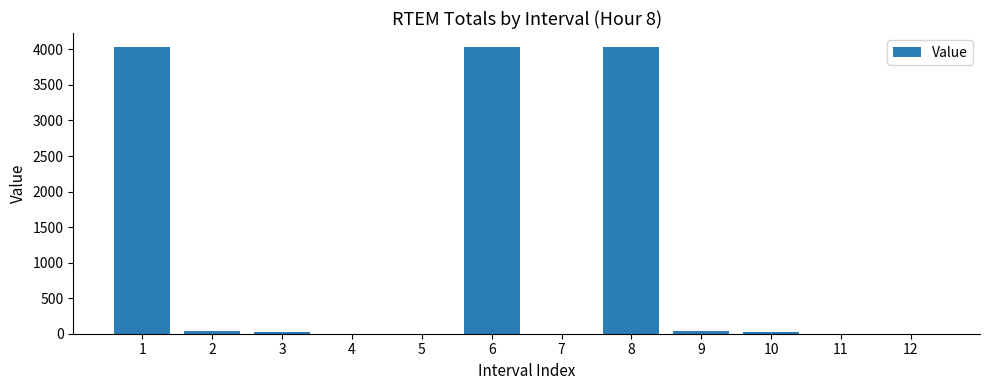

What is the maximum value shown in the chart?

4029.0